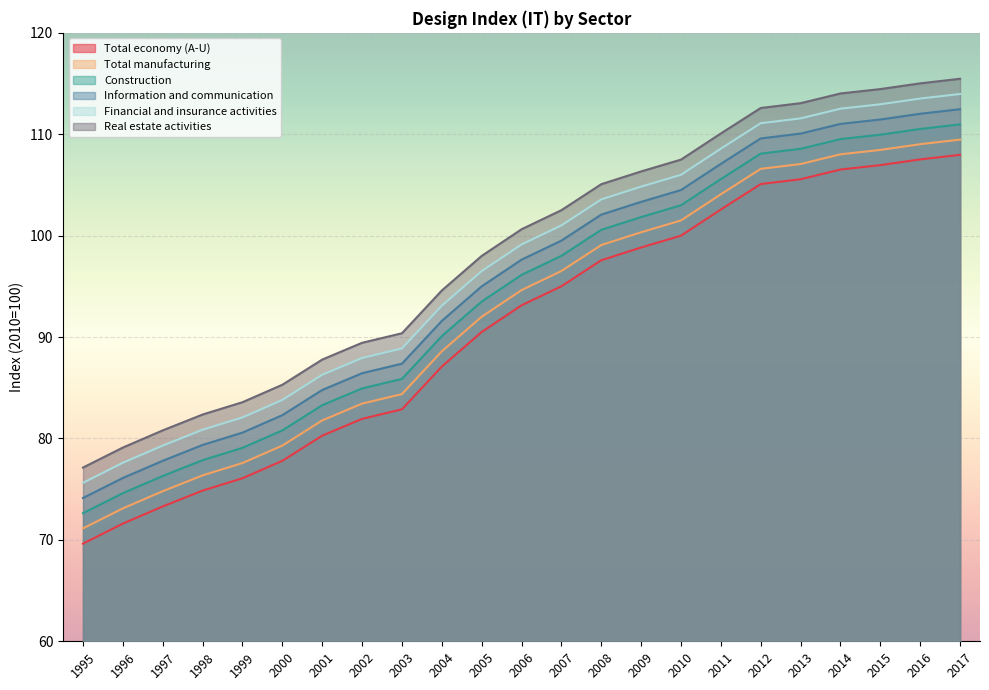

Which category has the lowest value in the Real estate activities series?

1995